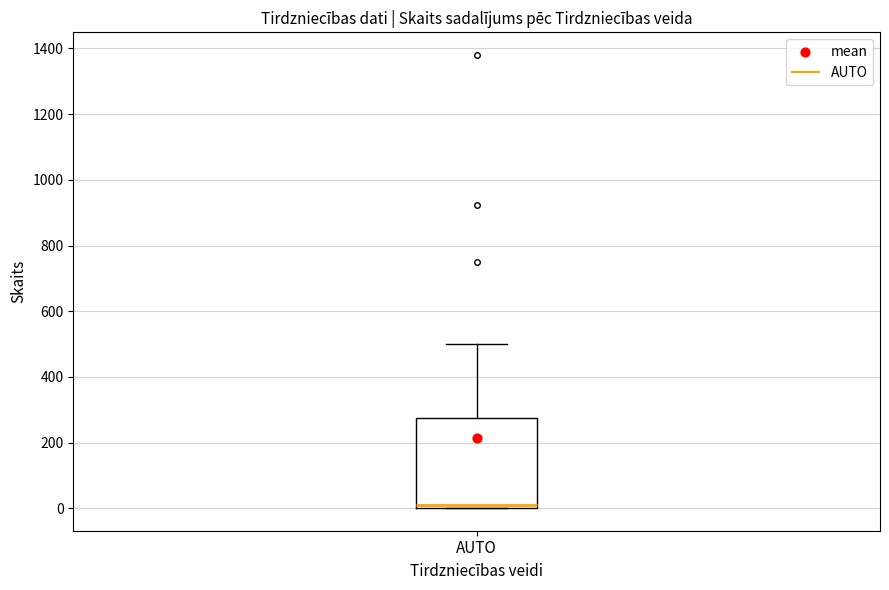

Read this box plot against the y-axis: the position of the median line, the range covered by the box, and the ends of both whiskers. The values are not printed on the chart, so give them approximately, as read against the axis.

median 20, box 0 to 280, whiskers 0 to 500